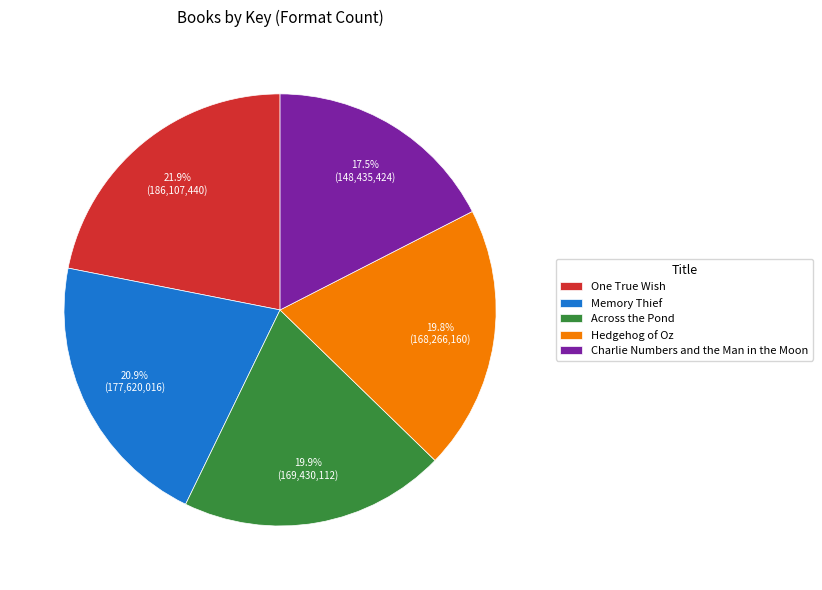

To the nearest percent, what is the average slice percentage?

20%